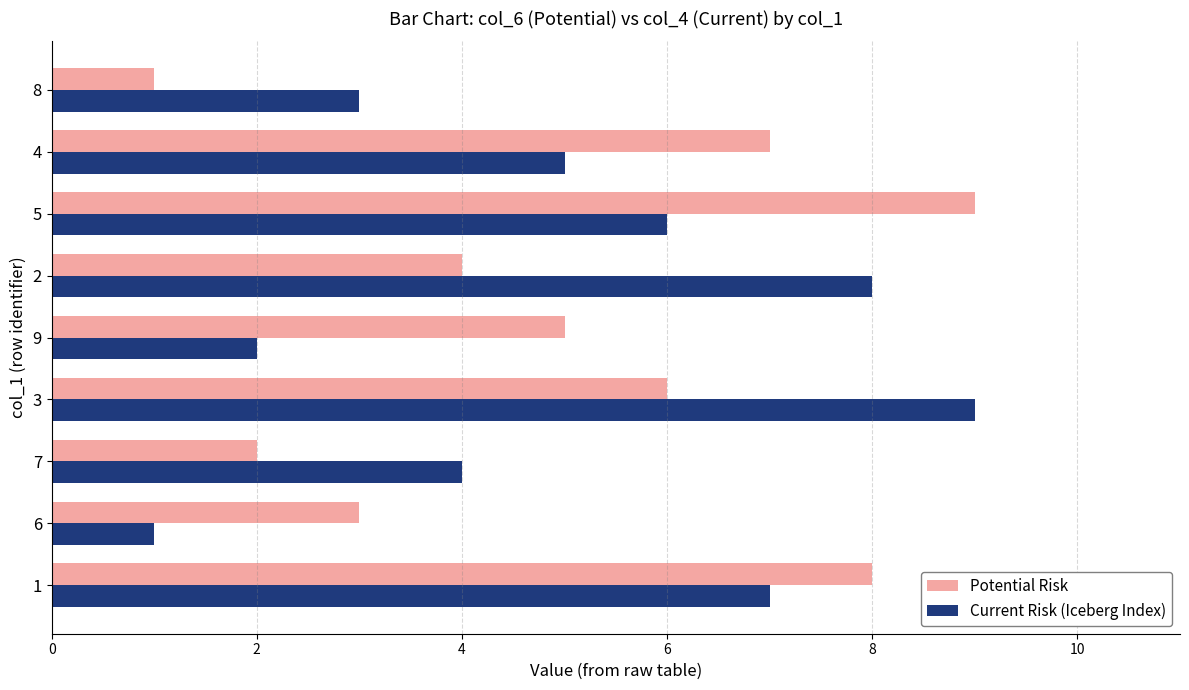

How many Current Risk (Iceberg Index) values are between 3 and 7?

5